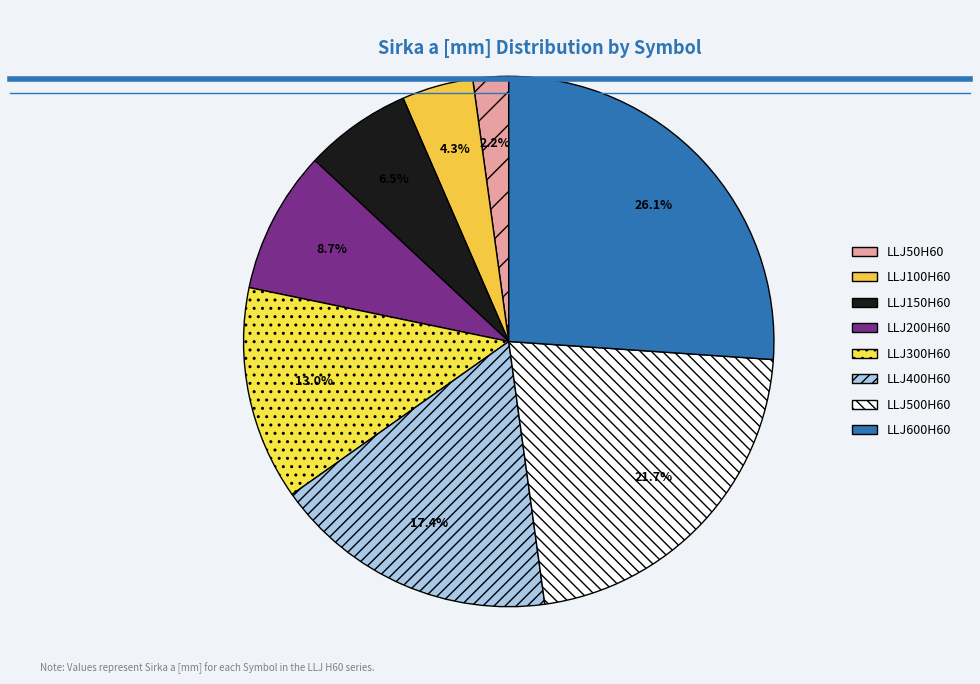

Rank the categories by value from highest to lowest.

LLJ600H60, LLJ500H60, LLJ400H60, LLJ300H60, LLJ200H60, LLJ150H60, LLJ100H60, LLJ50H60